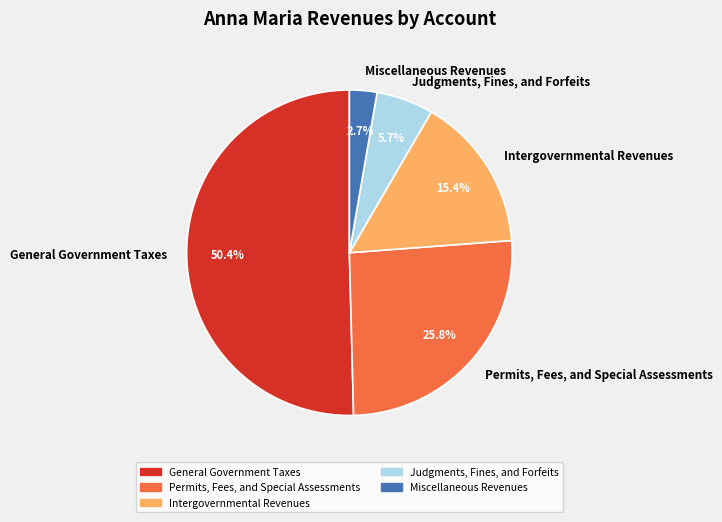

Which category has the smallest portion of the pie?

Miscellaneous Revenues